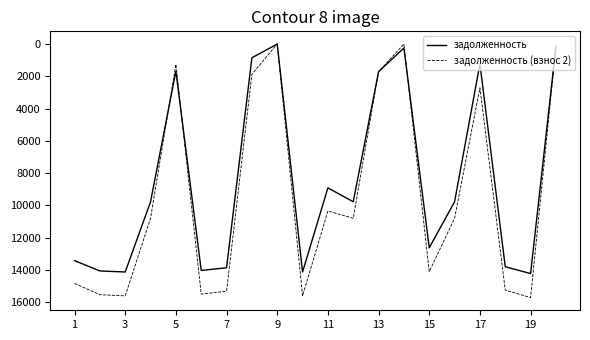

In задолженность, how many points are lower than both neighbors (excluding endpoints)?

5